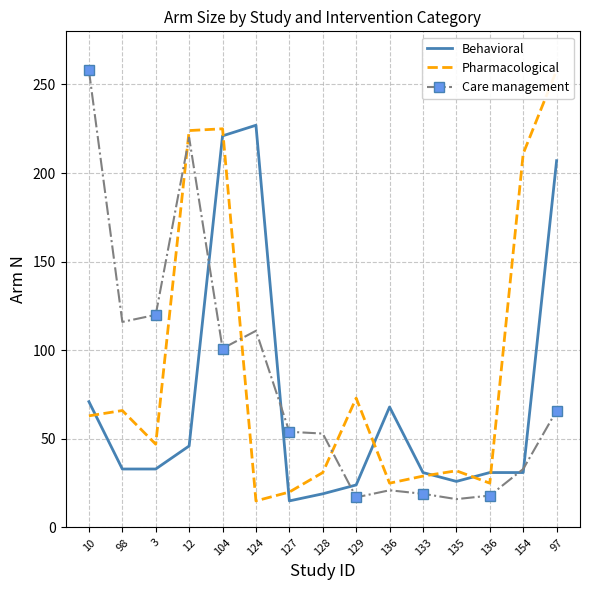

What is the total value across all series at 136?

114